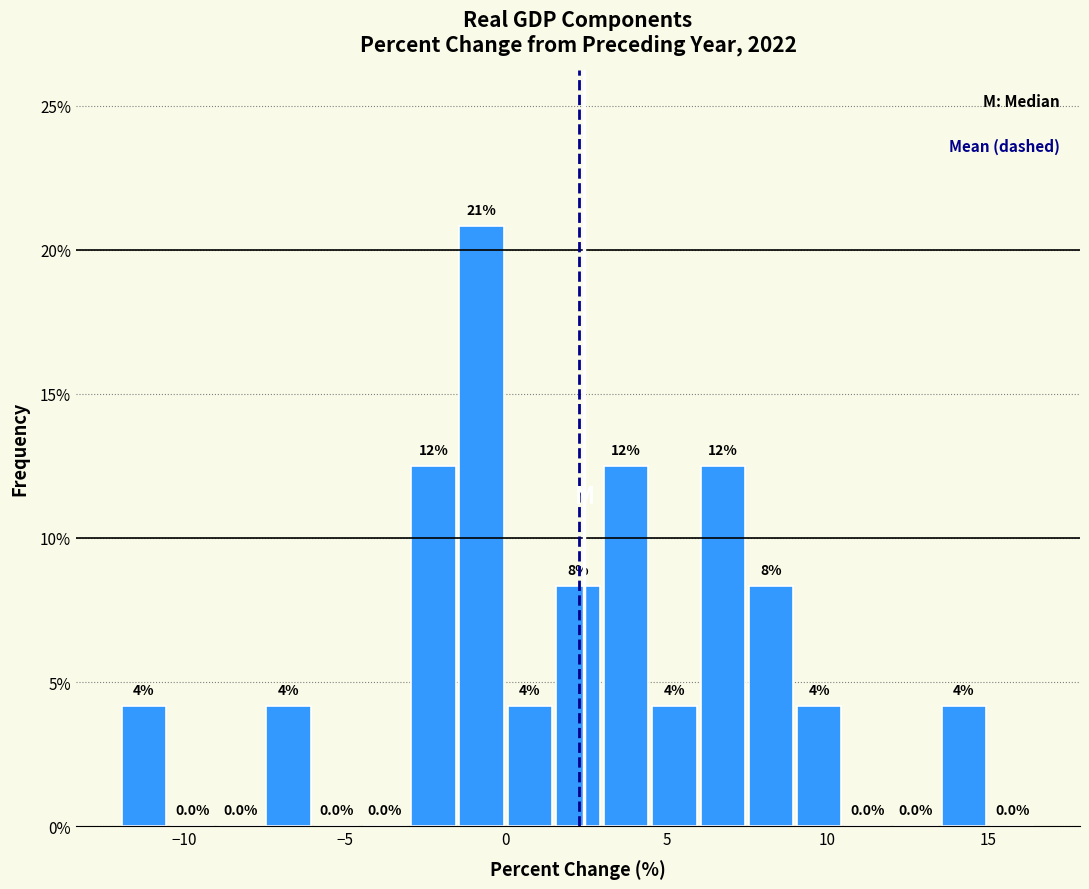

Read against the x-axis, roughly where is the centre of the tallest bar?

-0.5